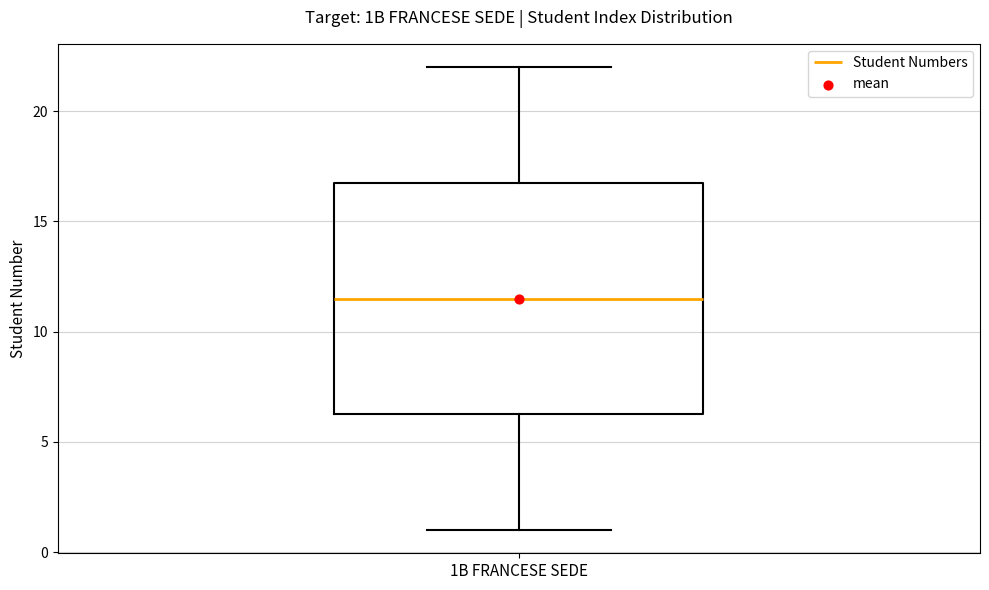

Transcribe this box plot: give where the median line is, the range the box spans, and where the two whiskers end, as read against the y-axis. The values are not printed on the chart, so give them approximately, as read against the axis.

median 11.5, box 6.5 to 17.0, whiskers 1.0 to 22.0